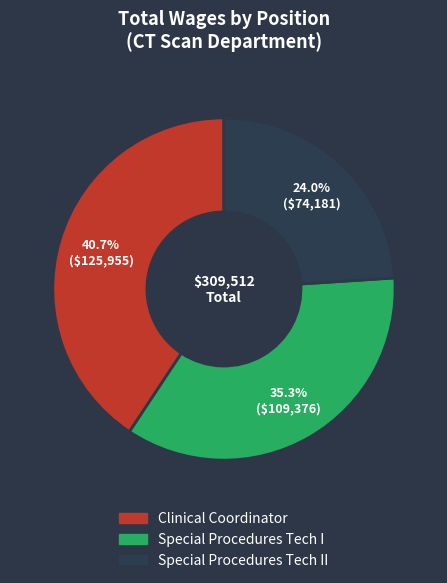

Does any single category account for the majority?

No